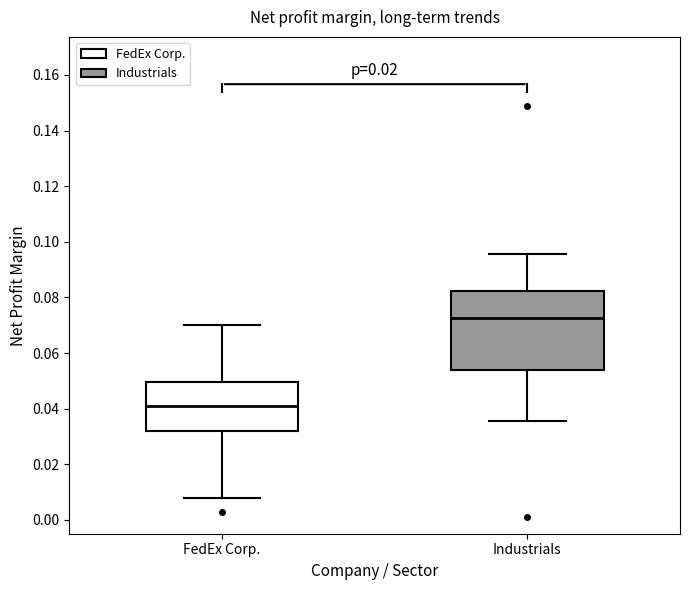

Reading left to right, read every box against the y-axis: the position of its median line, the range the box covers, and the ends of its whiskers. The values are not printed on the chart, so give them approximately, as read against the axis.

FedEx Corp.: median 0.040, box 0.032 to 0.050, whiskers 0.008 to 0.070
Industrials: median 0.072, box 0.054 to 0.082, whiskers 0.036 to 0.096